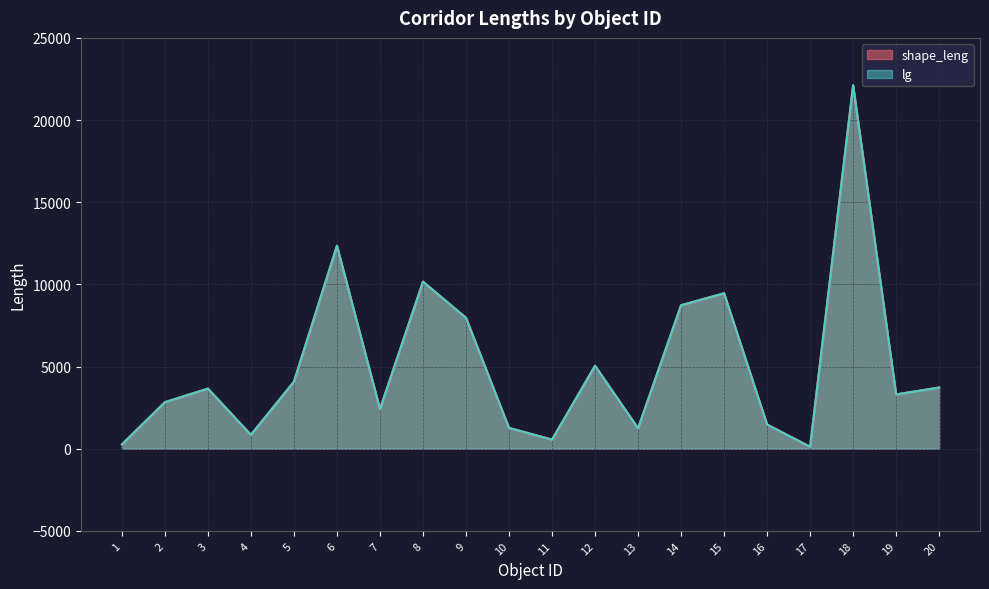

Between 1 and 8, which series saw the biggest shift?

lg